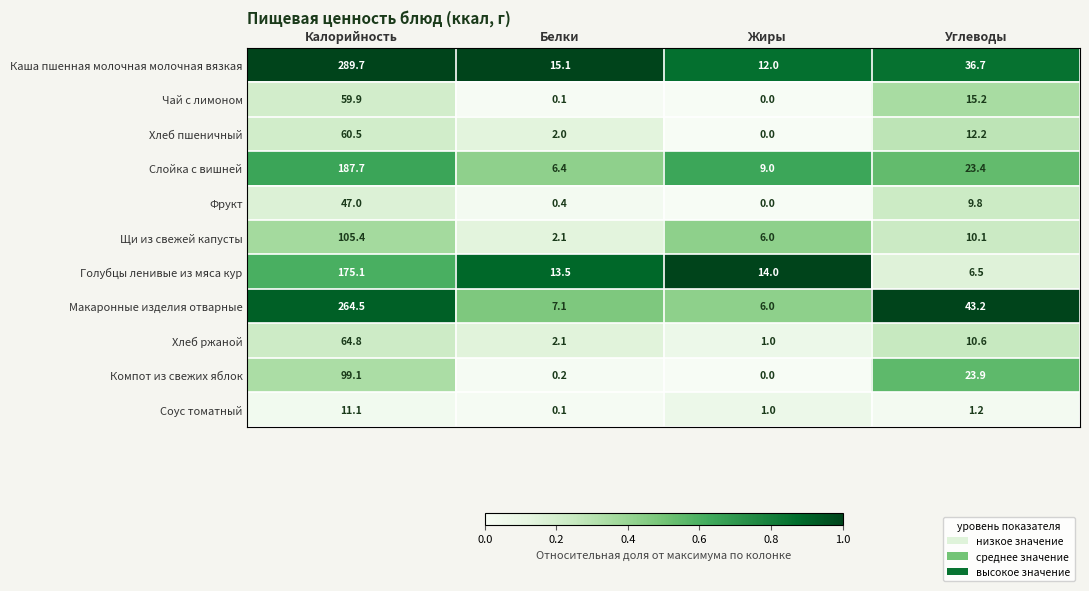

What value does the Хлеб ржаной series have at Жиры?

1.0